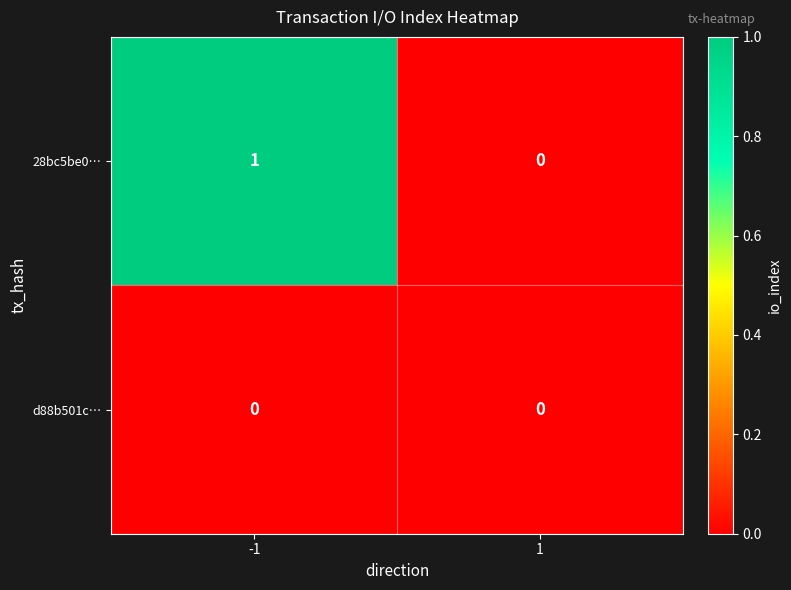

Reading left to right, transcribe all the data shown in this chart.

28bc5be0…: -1=1	1=0
d88b501c…: -1=0	1=0